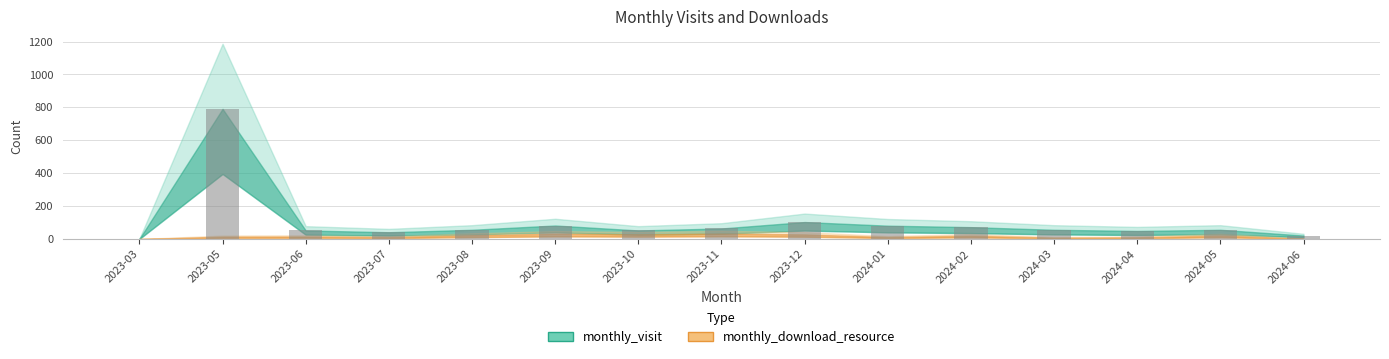

At which category does the chart reach its peak across all series?

2023-05